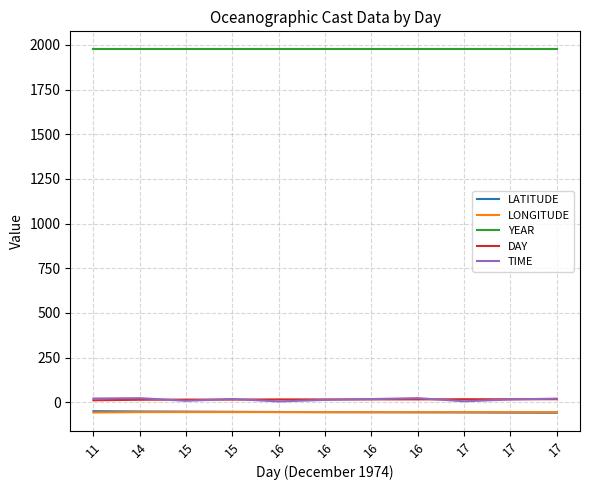

What are all the series names shown in the legend?

LATITUDE, LONGITUDE, YEAR, DAY, TIME